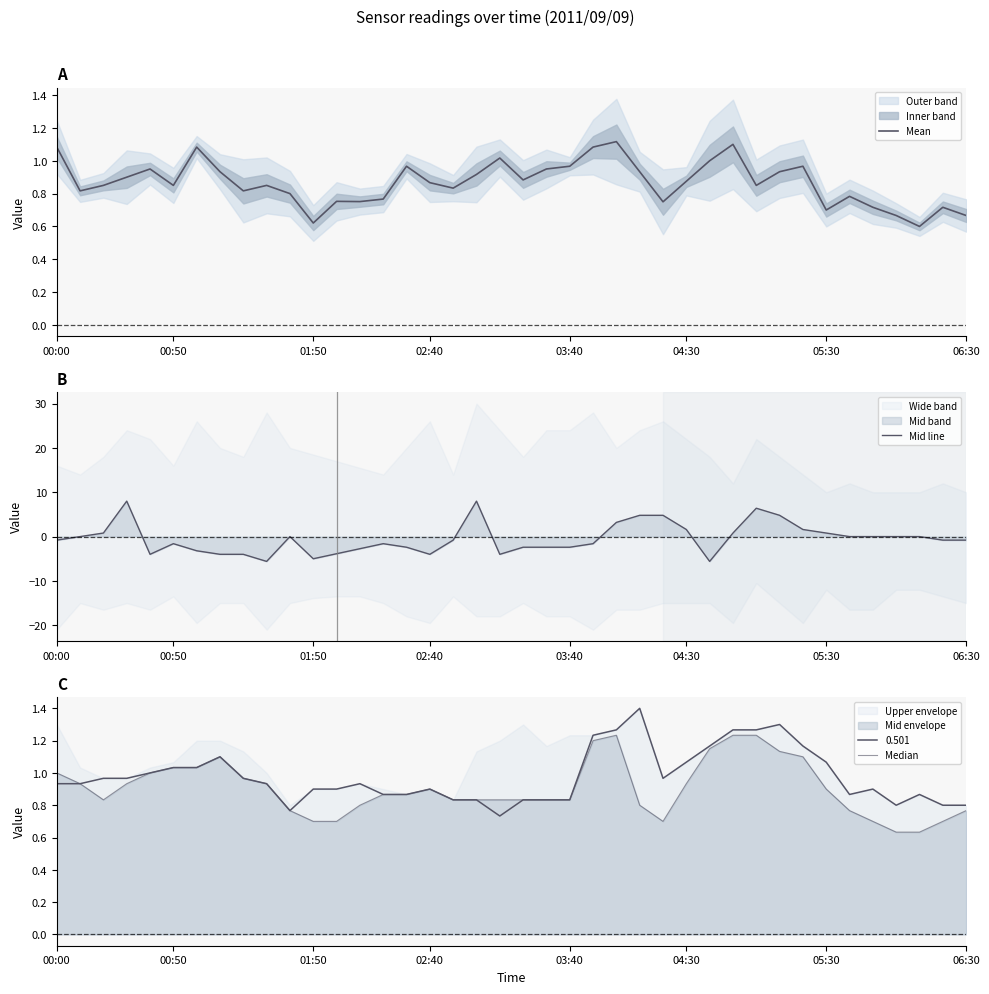

What is the minimum value for Mid line?

-5.6